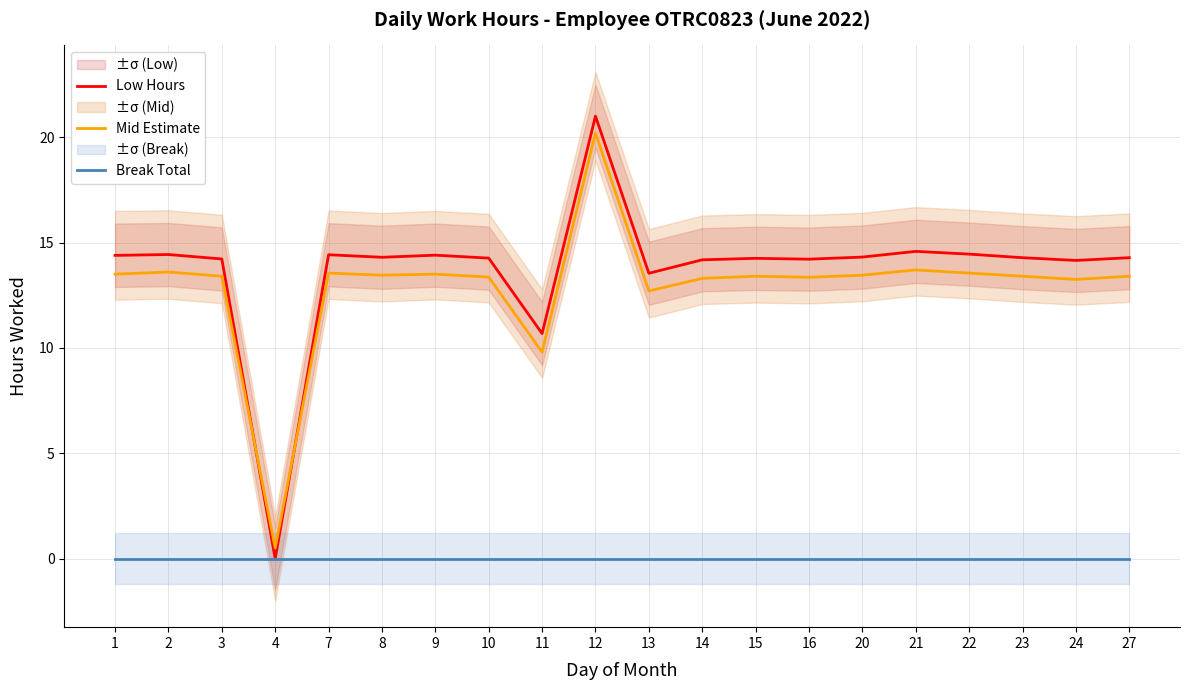

True or false: Break Total and Low Hours intersect in this chart.

False